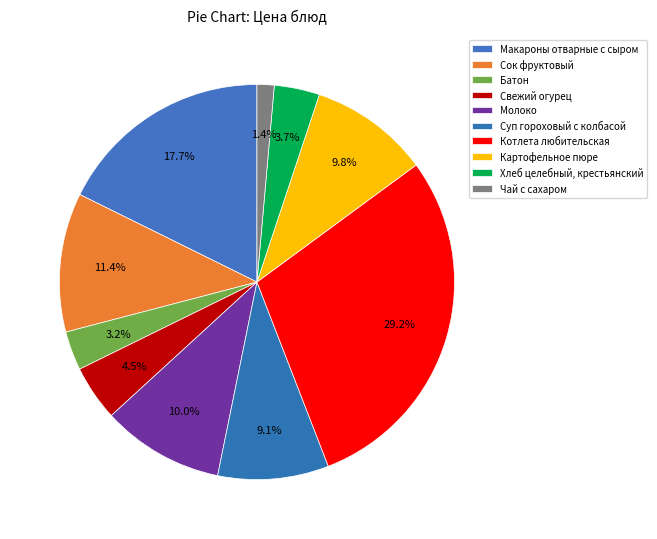

What portion of the pie excludes Чай с сахаром?

98.6%